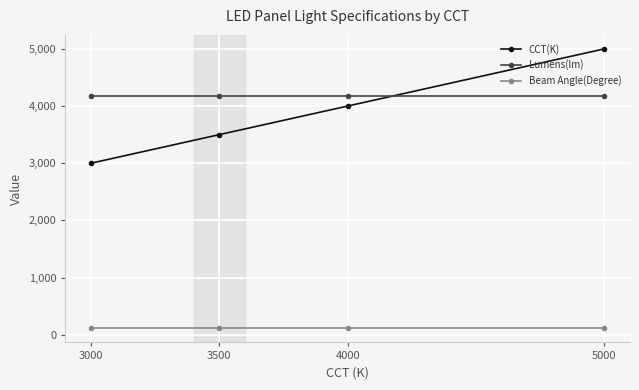

At which category is the sum across all series the highest?

5000